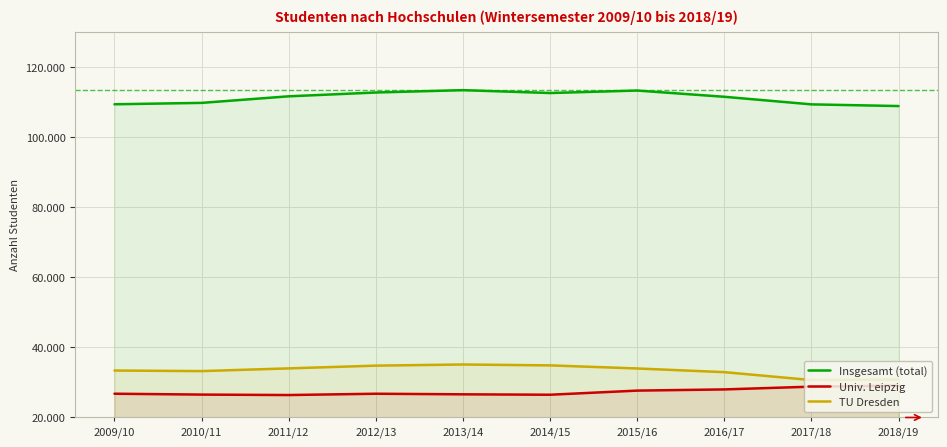

Rank the categories by Insgesamt (total) value from highest to lowest.

2013/14, 2015/16, 2012/13, 2014/15, 2011/12, 2016/17, 2010/11, 2009/10, 2017/18, 2018/19